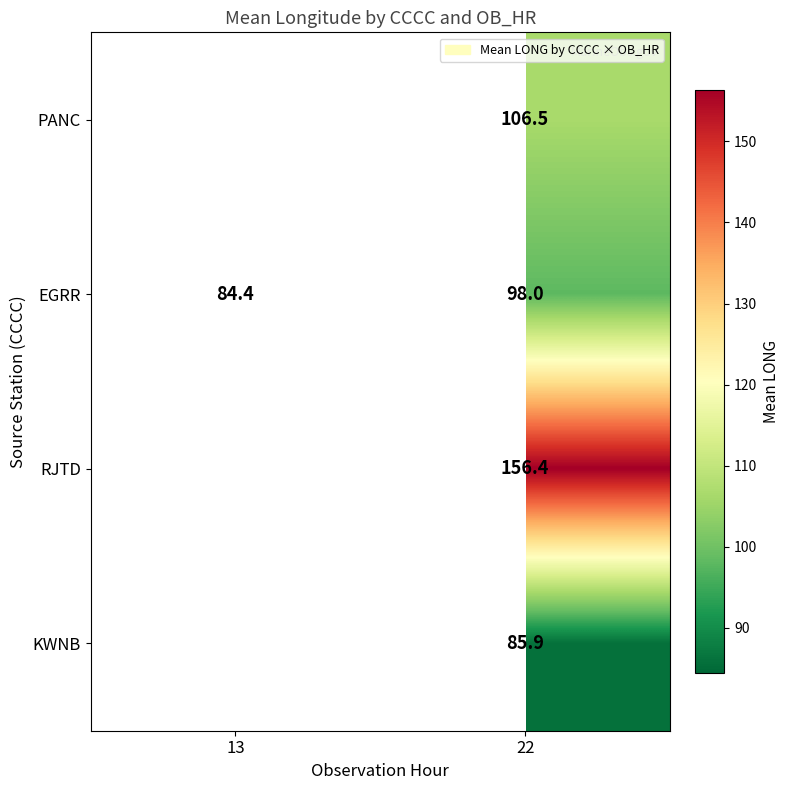

At which category is the sum across all series the highest?

22